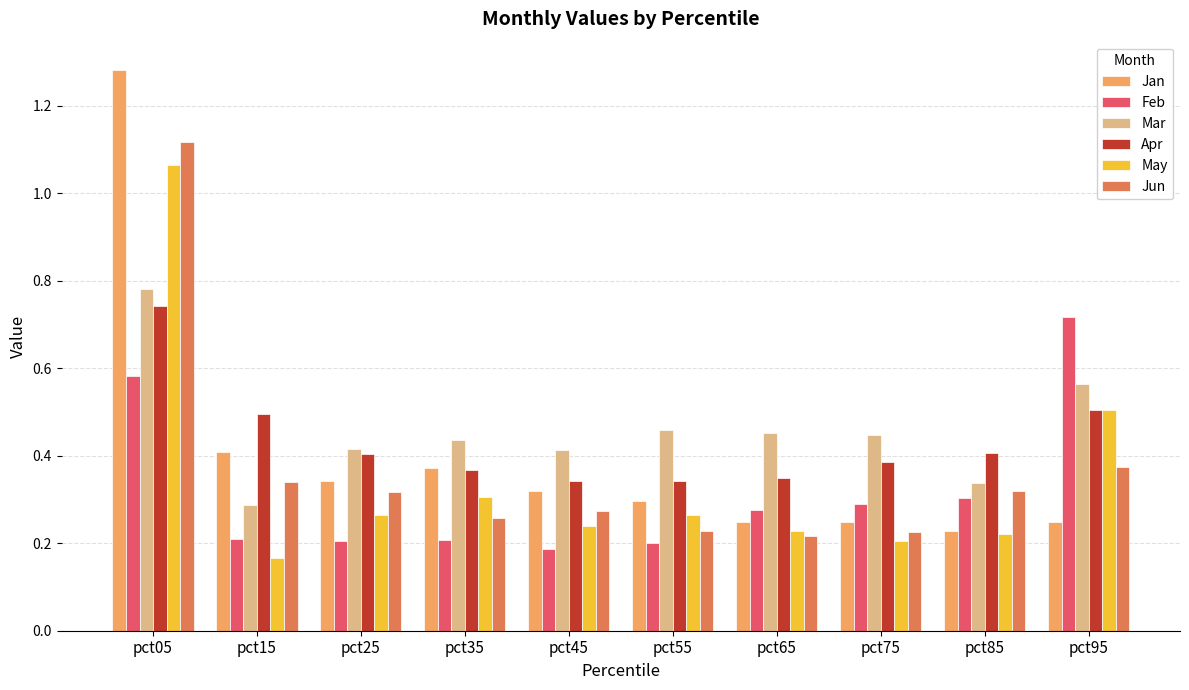

True or false: Mar has a value of 0.1 at pct15.

False